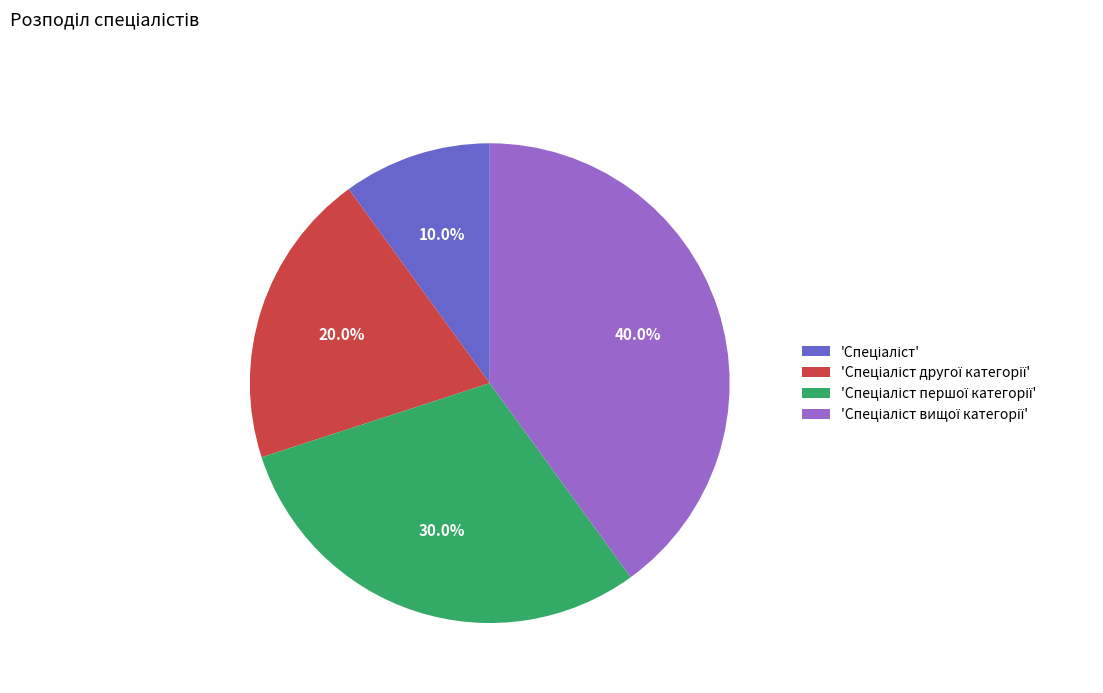

Is there a majority slice in this chart?

No